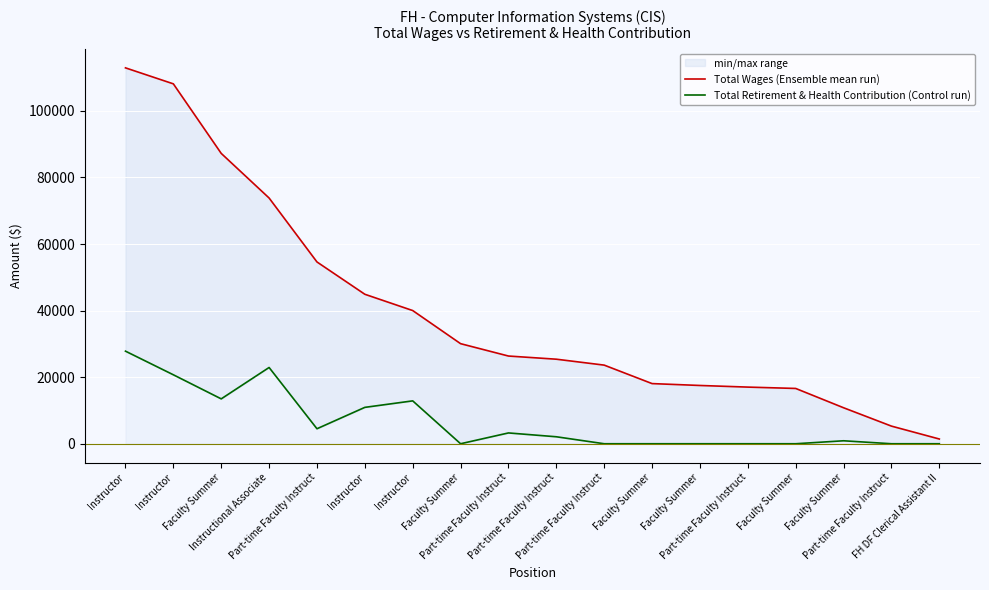

The value of Total Retirement & Health Contribution (Control run) at Faculty Summer is 0. True or false?

True